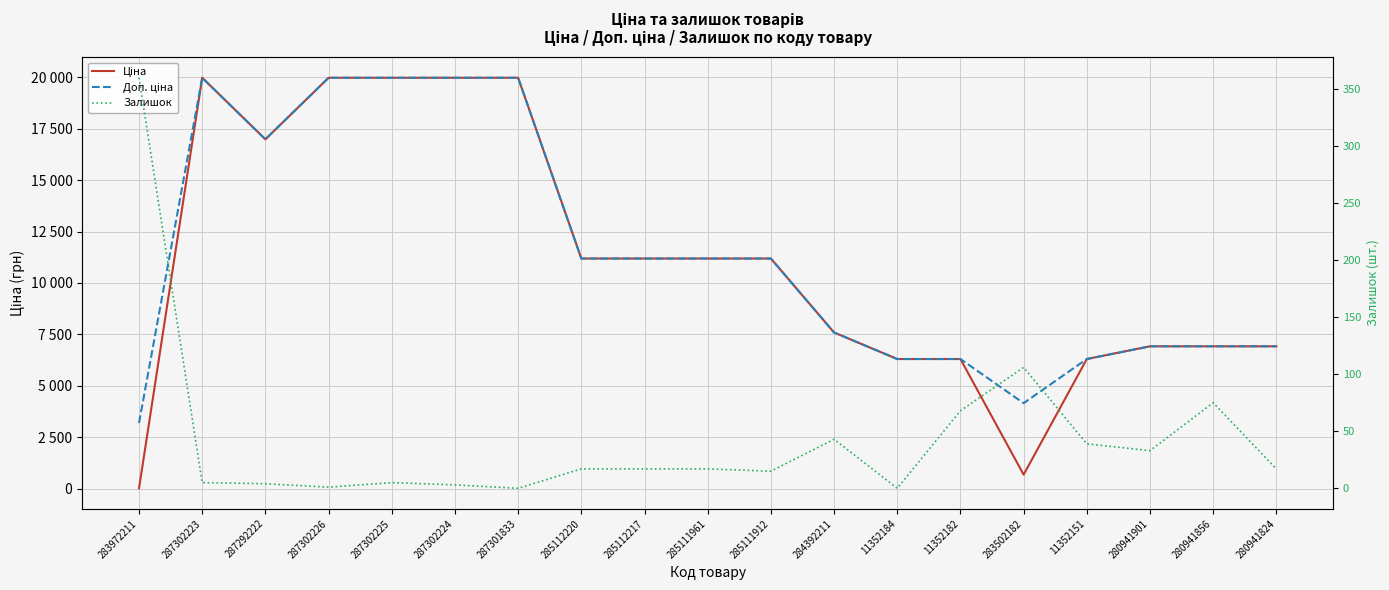

What is the sum of all Доп. ціна values?

216220.1